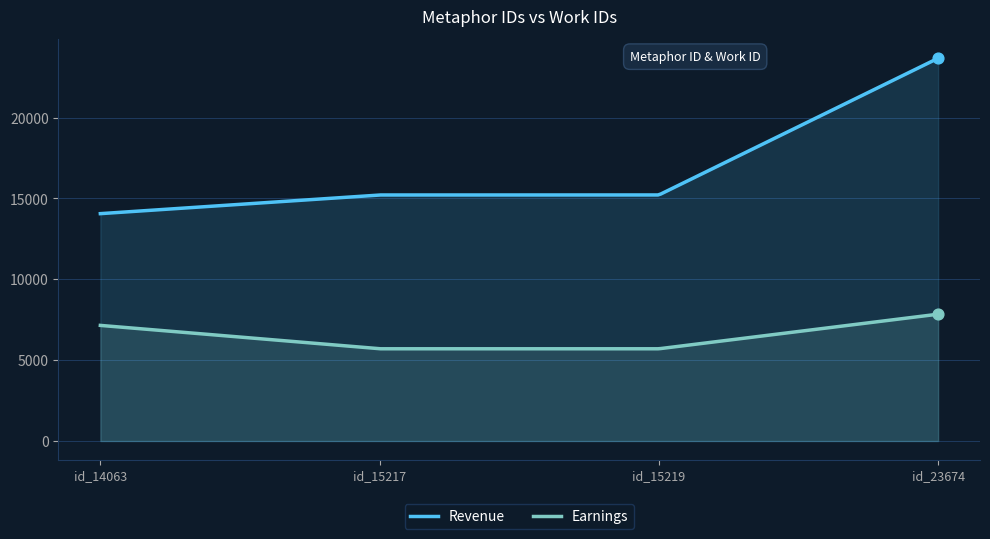

Which series contains the lowest Y value?

Earnings